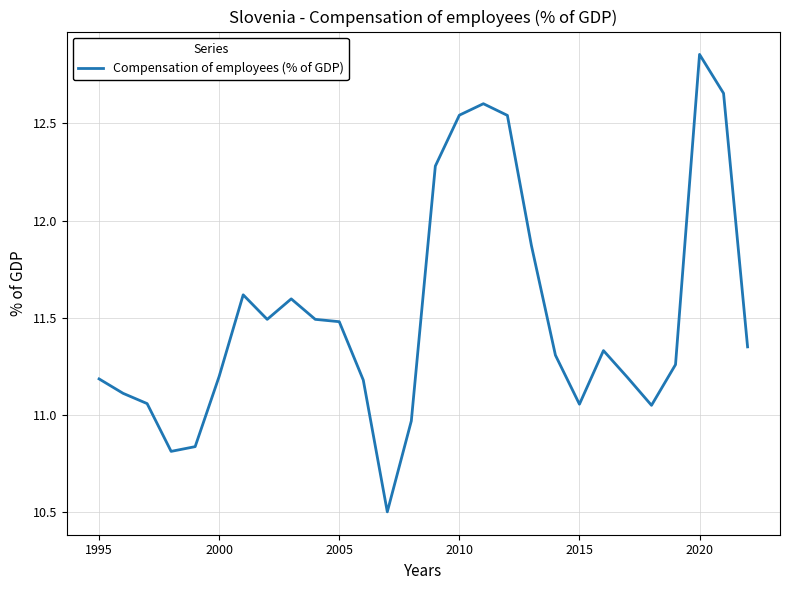

What is the difference between the maximum and minimum values?

2.4